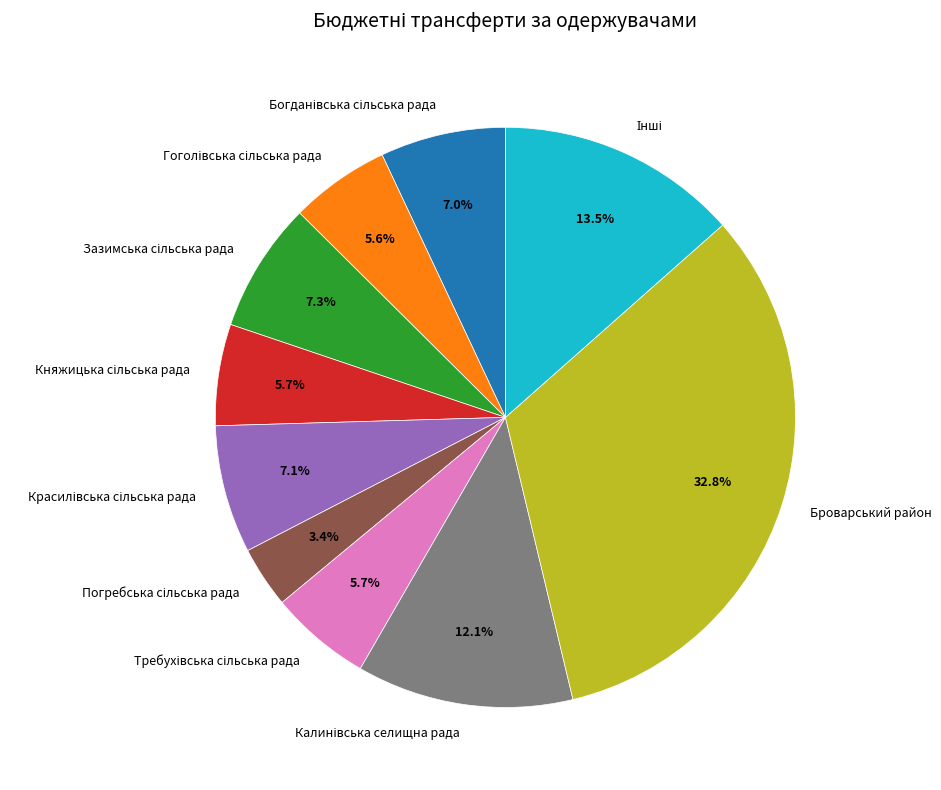

Is there any slice that represents more than half of the pie?

No